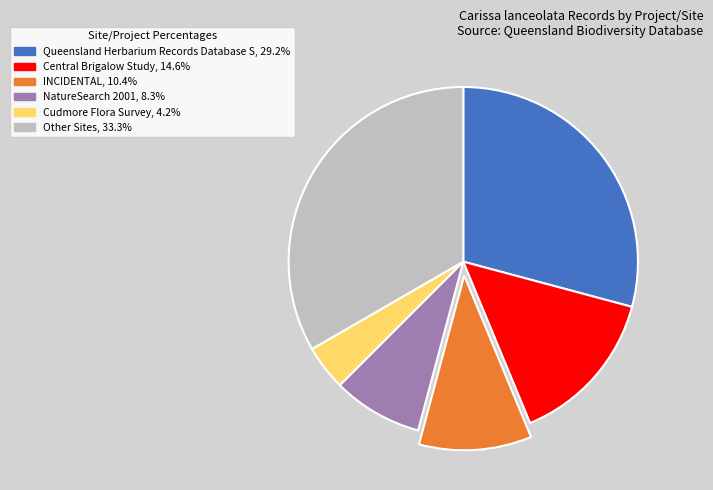

Is there a majority slice in this chart?

No